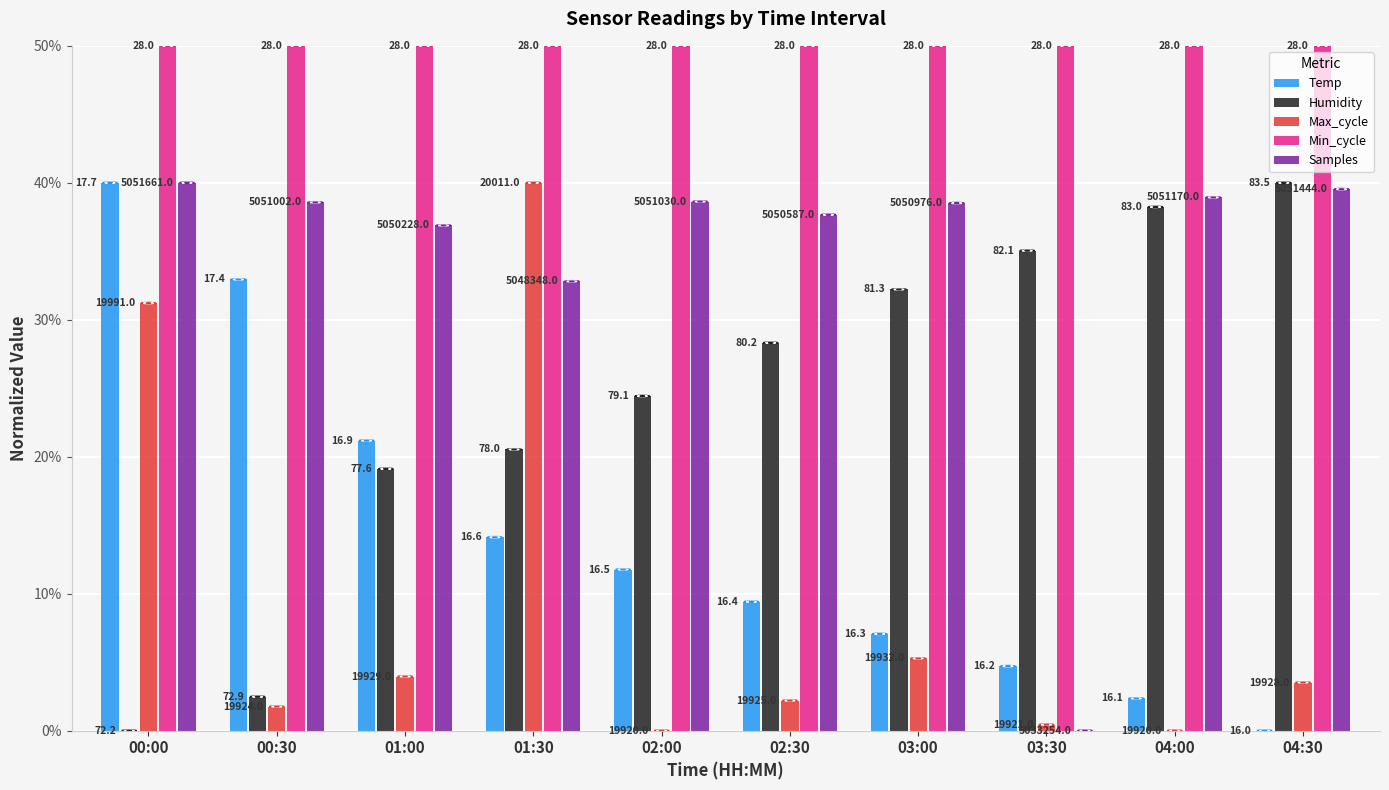

What is the greatest value displayed?

50.0